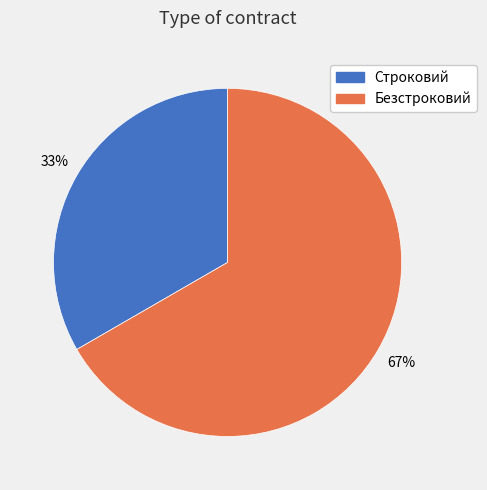

To the nearest percent, what is the average slice percentage?

50%